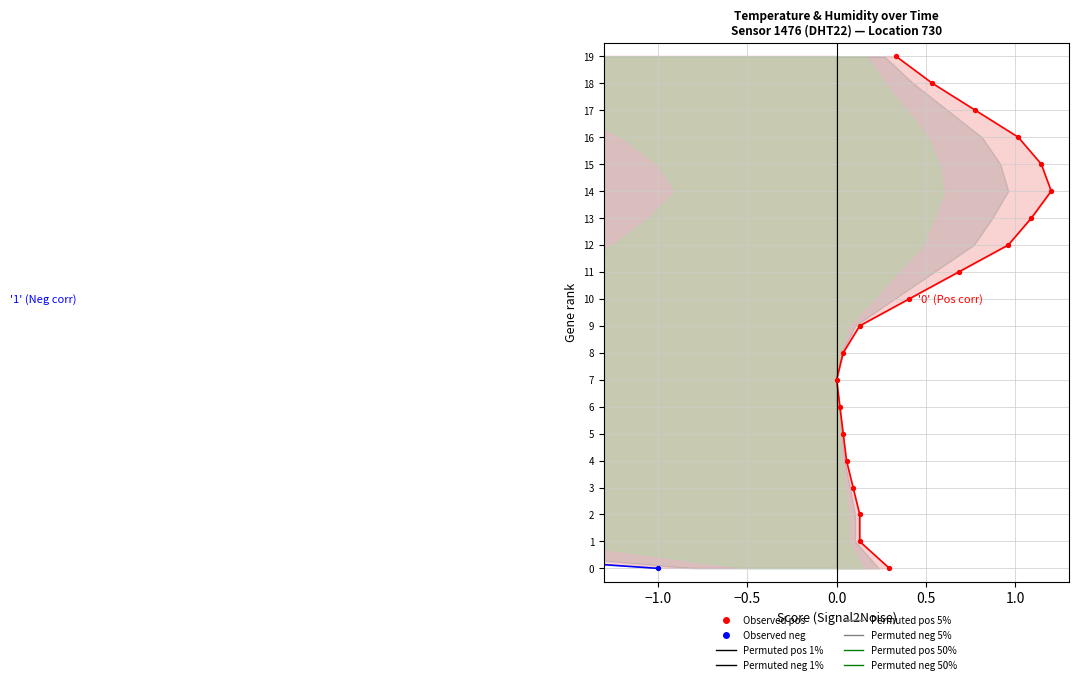

Is the value of Observed neg at −1.0 greater than the value of Observed pos at 11?

No